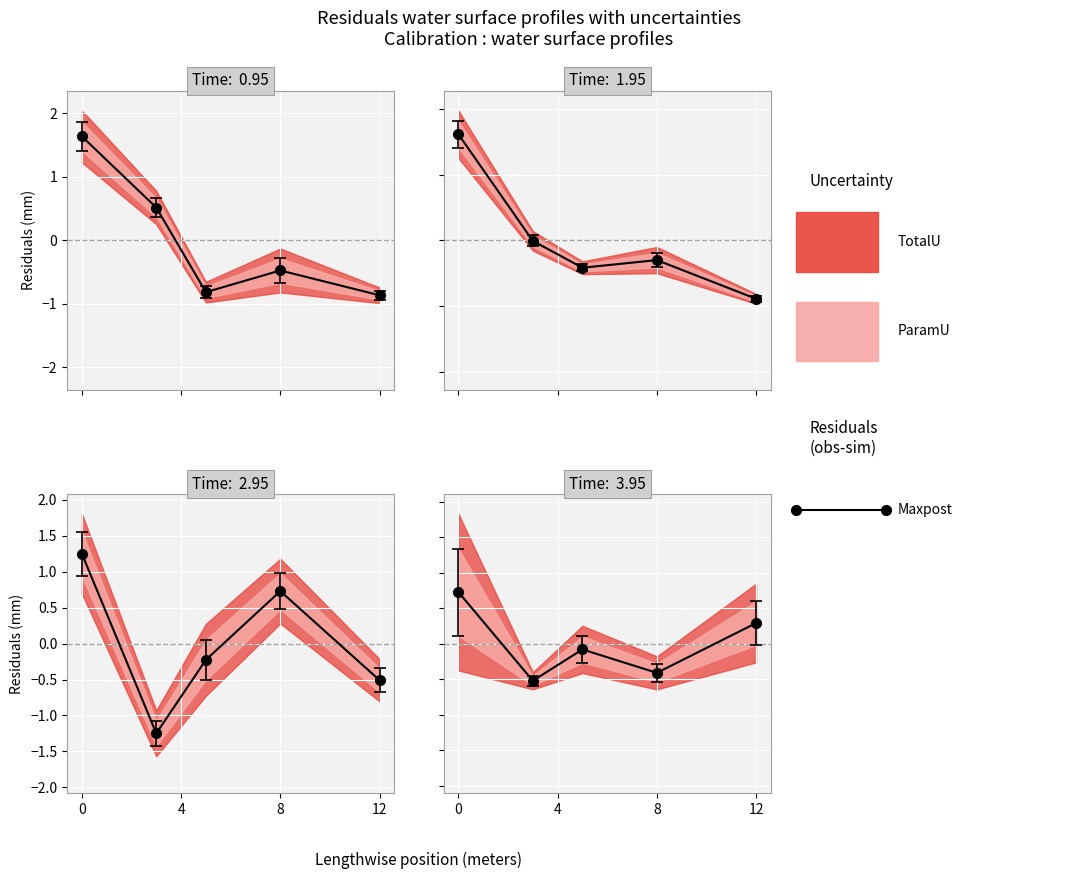

Between 4 and 8, which is larger?

8